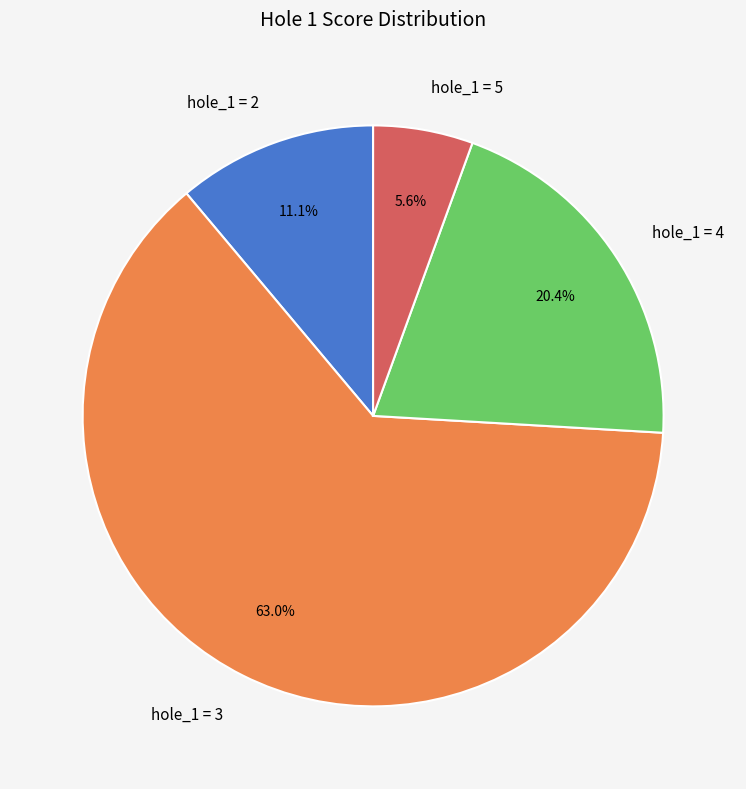

Do hole_1 = 4 and hole_1 = 5 together represent more than half of the pie?

No